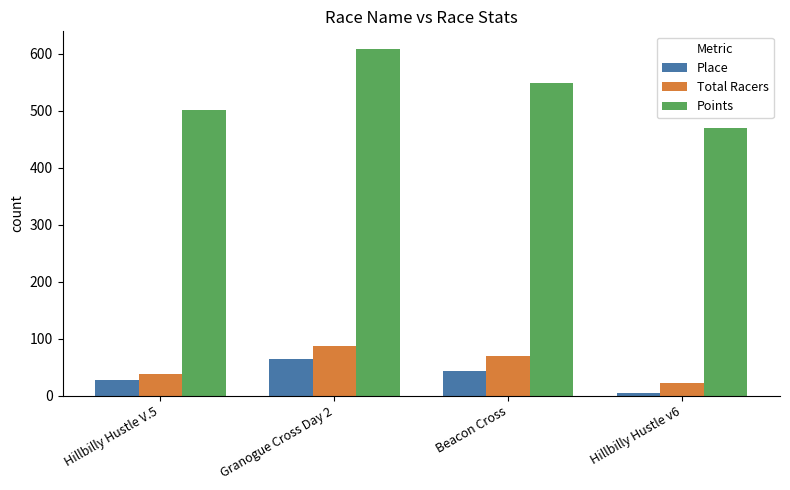

Which series changed the most between Granogue Cross Day 2 and Hillbilly Hustle v6?

Points